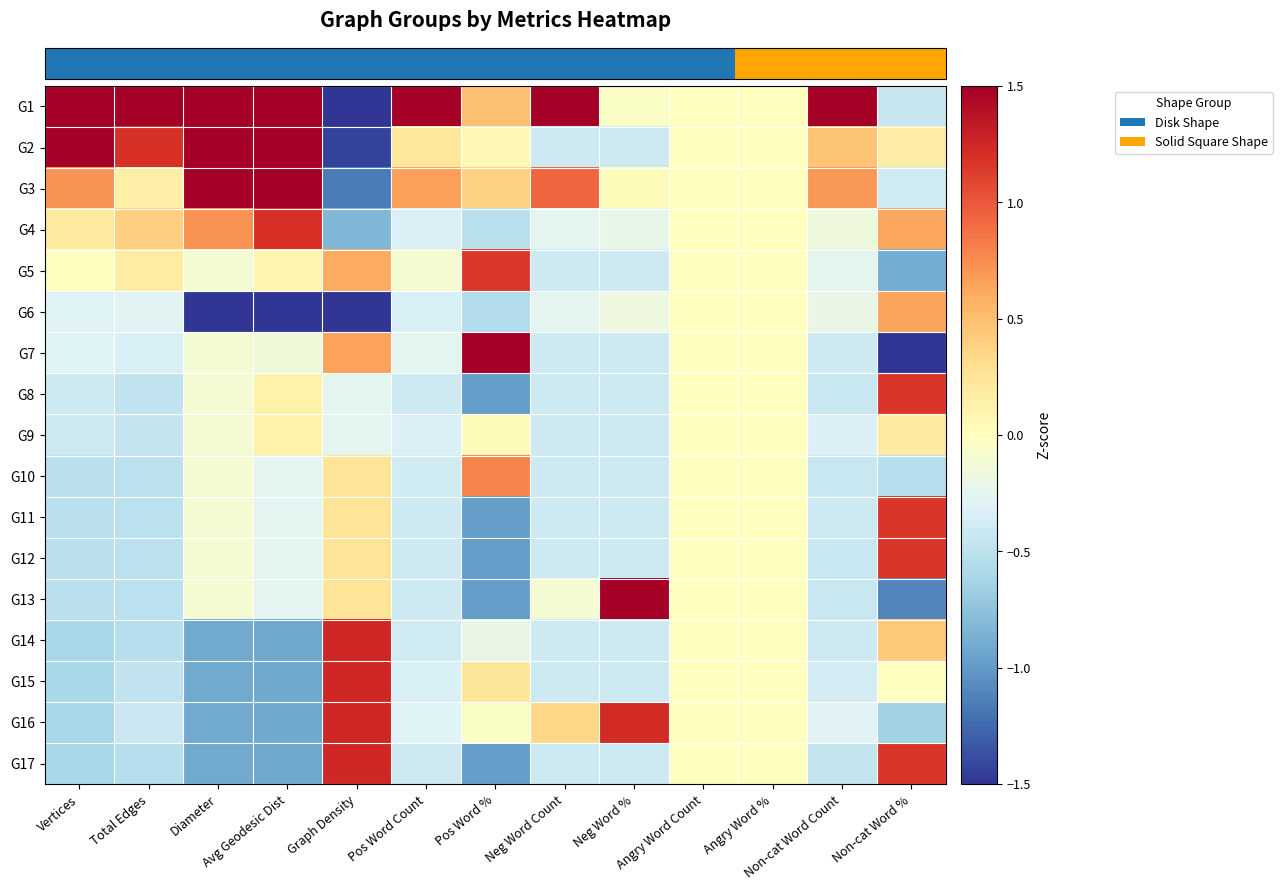

What is the greatest value displayed?

3.8